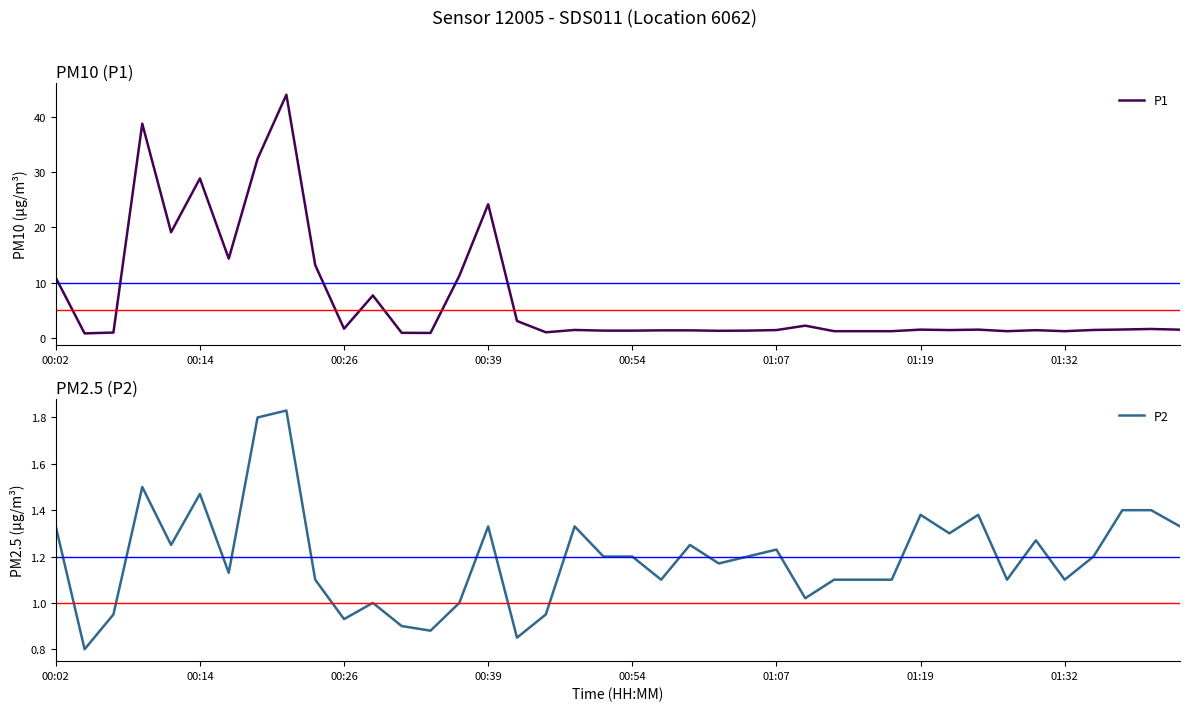

At 21, list the series in order from smallest to largest.

P2, P1